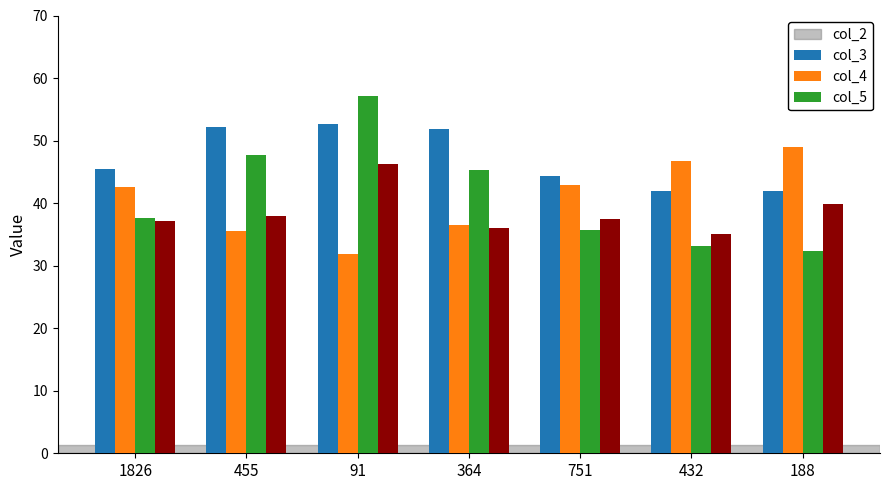

Does the chart contain stacked bars?

No